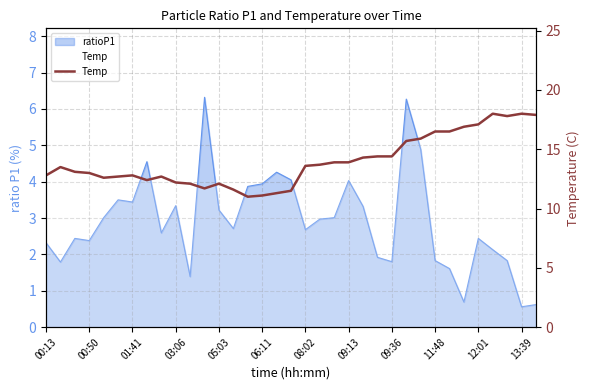

What value does the data have at 13:39?

18.0